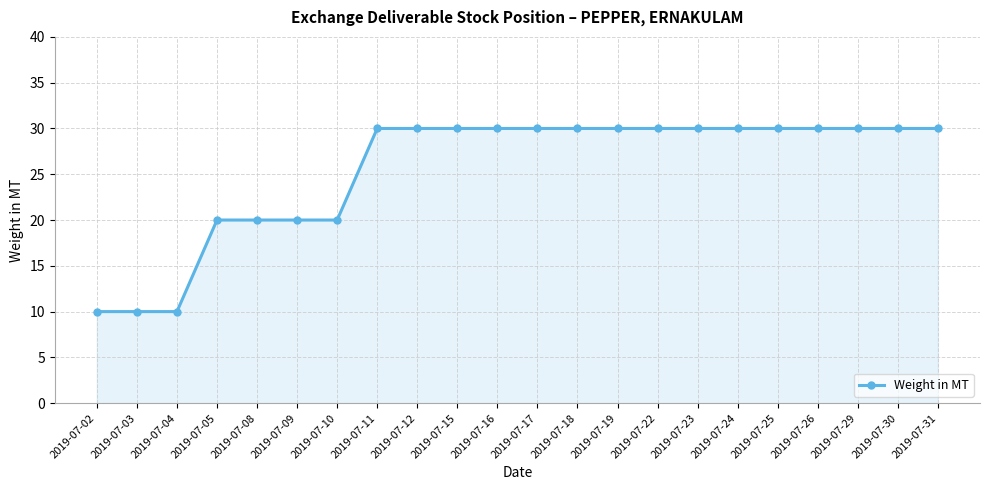

What is the maximum value shown in the chart?

30